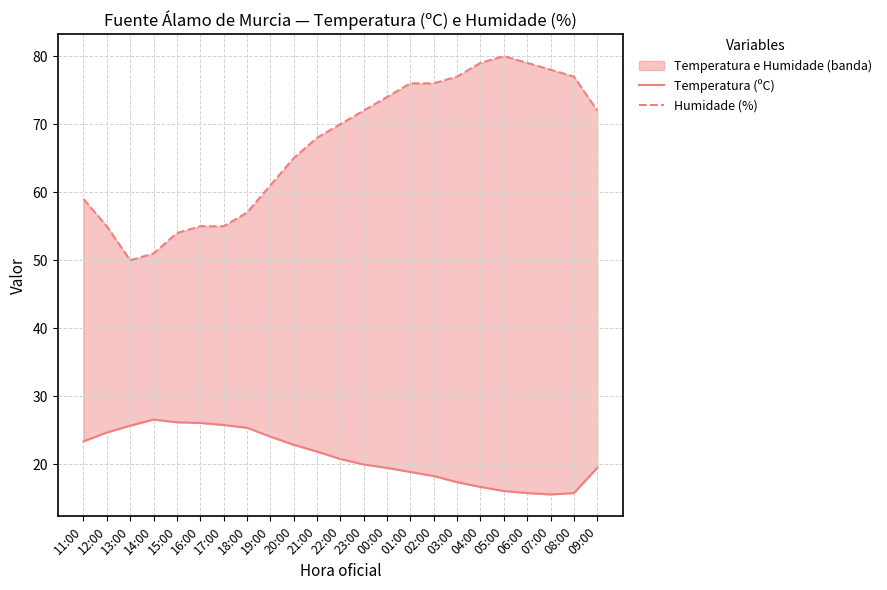

Rank the categories by Humidade (%) value from lowest to highest.

13:00, 14:00, 15:00, 12:00, 16:00, 17:00, 18:00, 11:00, 19:00, 20:00, 21:00, 22:00, 23:00, 09:00, 00:00, 01:00, 02:00, 03:00, 08:00, 07:00, 04:00, 06:00, 05:00